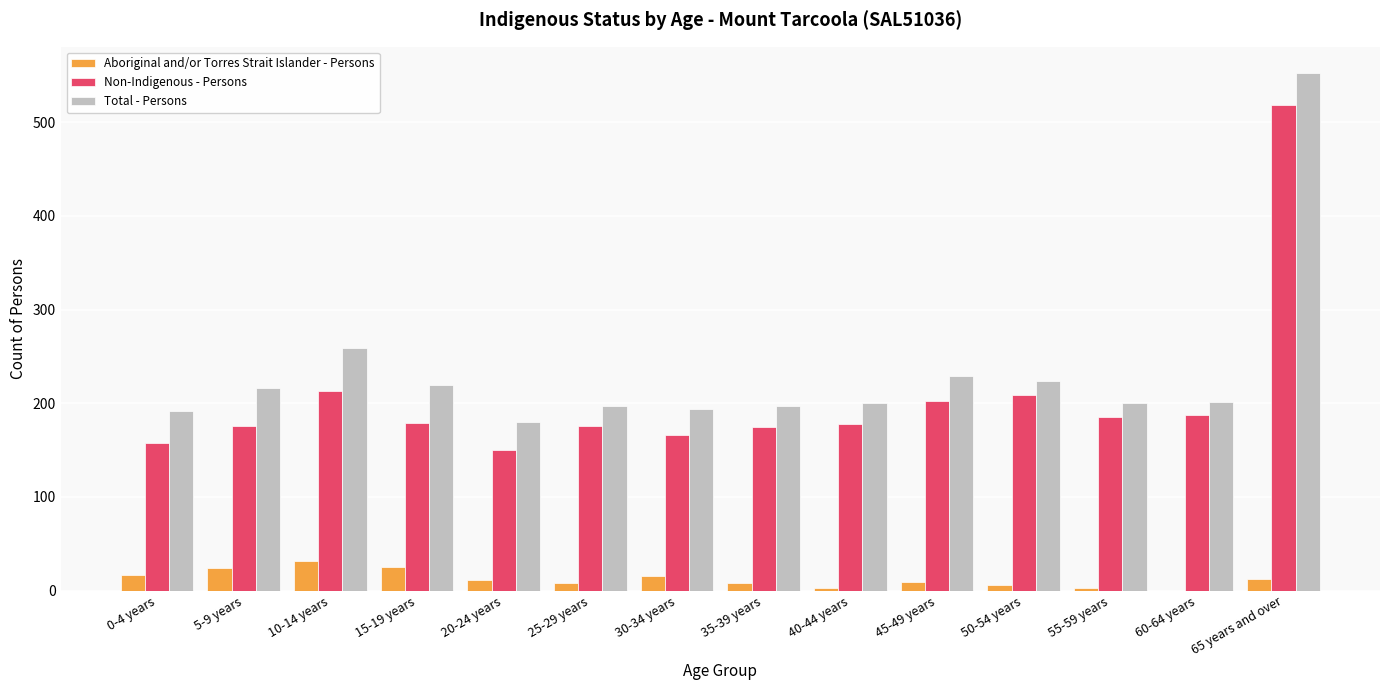

How many categories are shown in the chart?

14